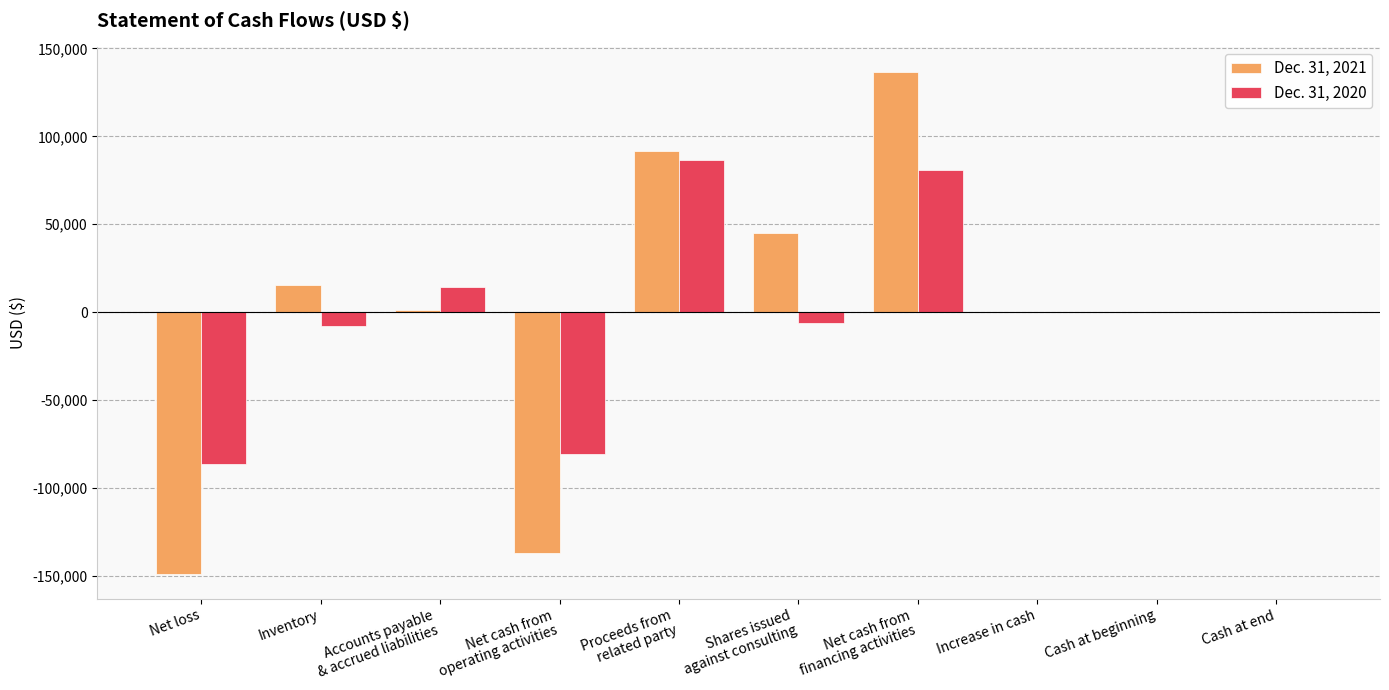

Which series changed the most between Net loss and Inventory?

Dec. 31, 2021